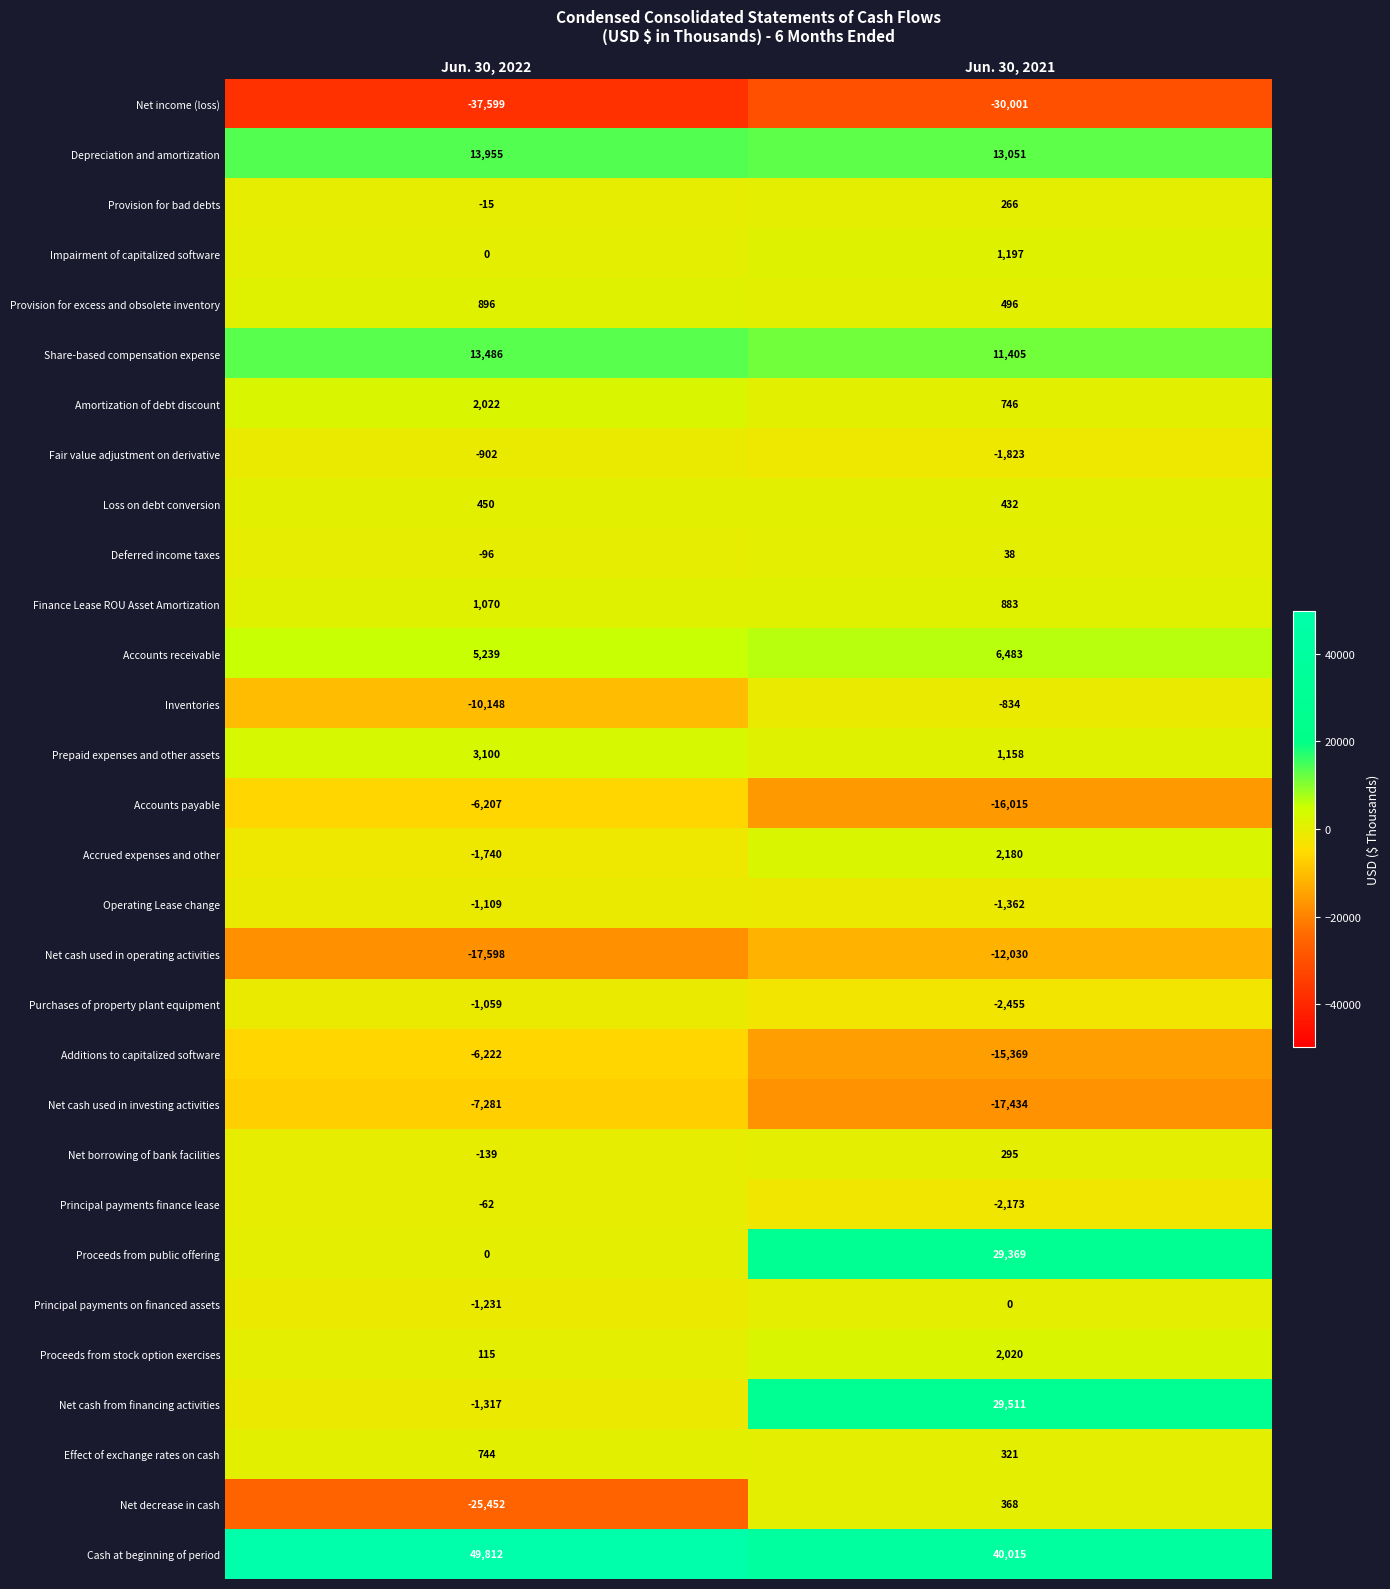

List the labels in order of Net decrease in cash value, largest first.

Jun. 30, 2021, Jun. 30, 2022